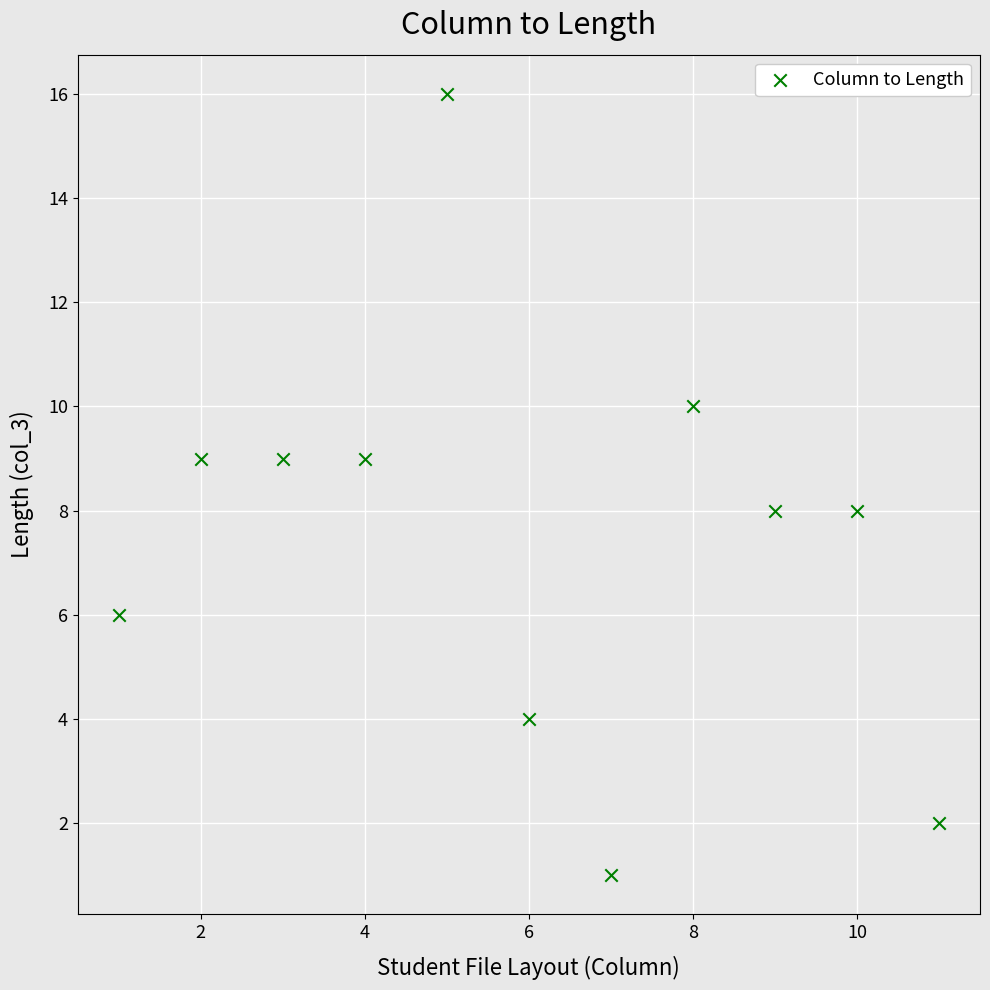

What is the range of Y values (max minus min)?

15